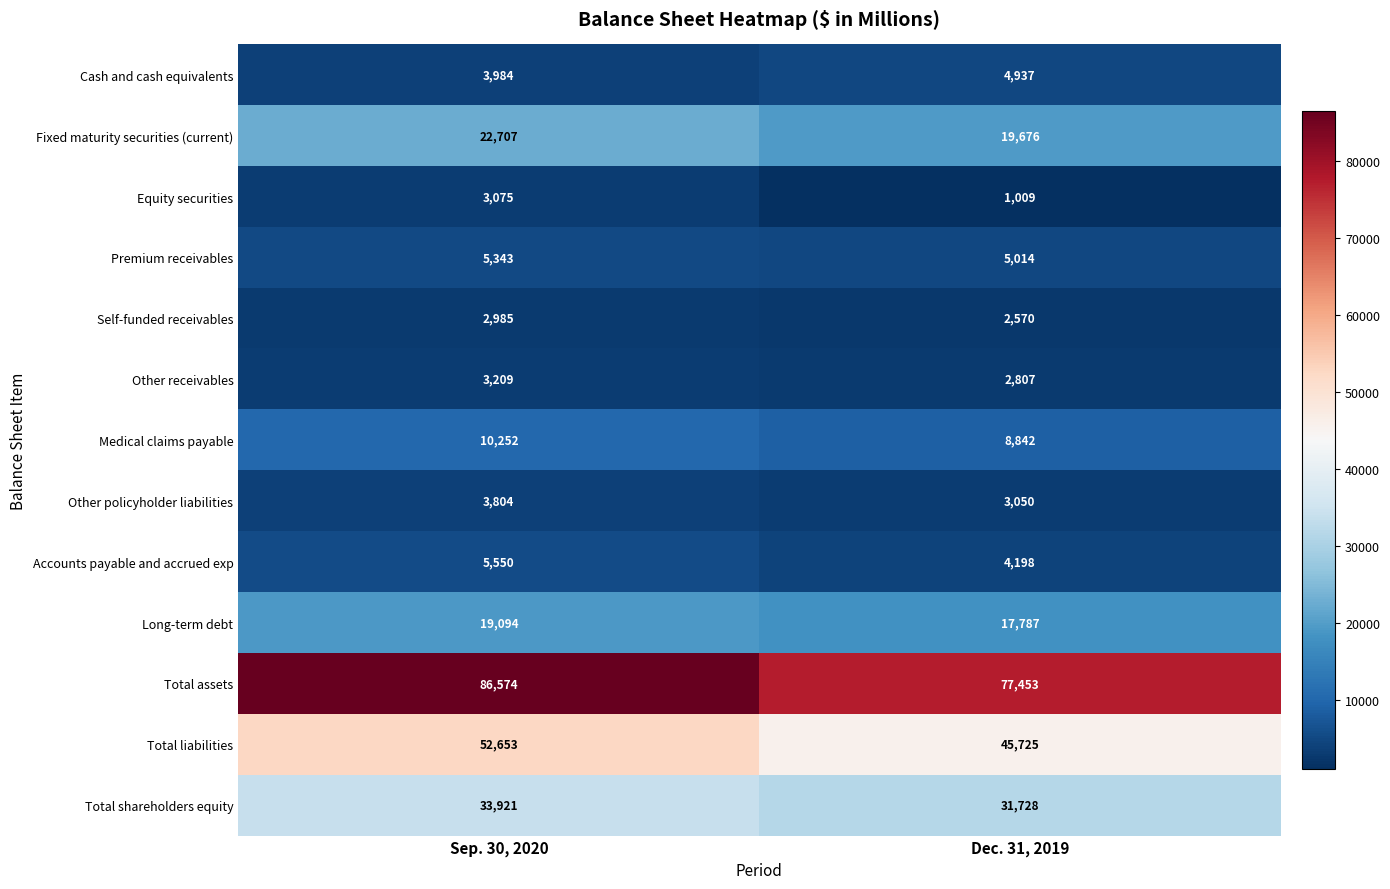

Is it true that Total liabilities equals 29983 at Dec. 31, 2019?

False